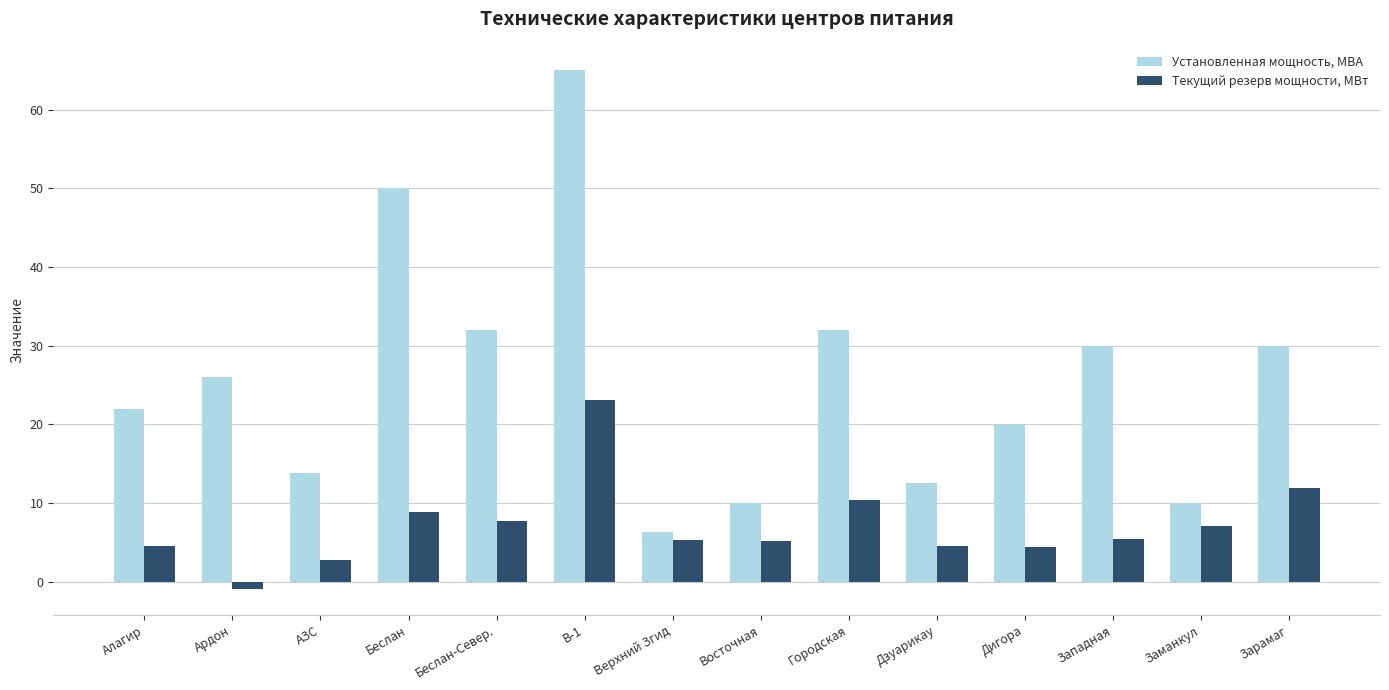

How many positive values does the Текущий резерв мощности, МВт series have?

13